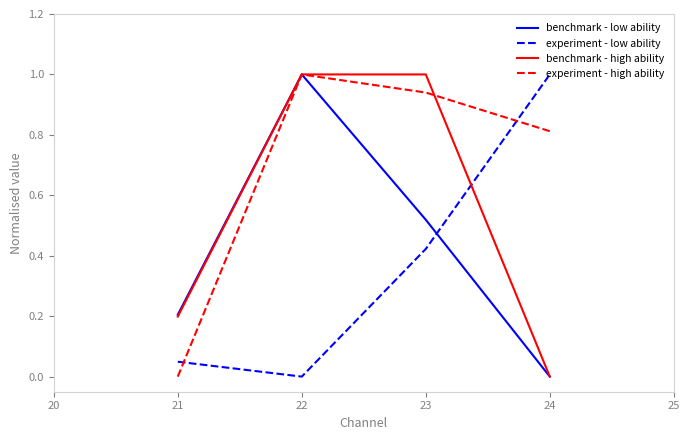

How many times do experiment - low ability and benchmark - low ability cross each other?

1